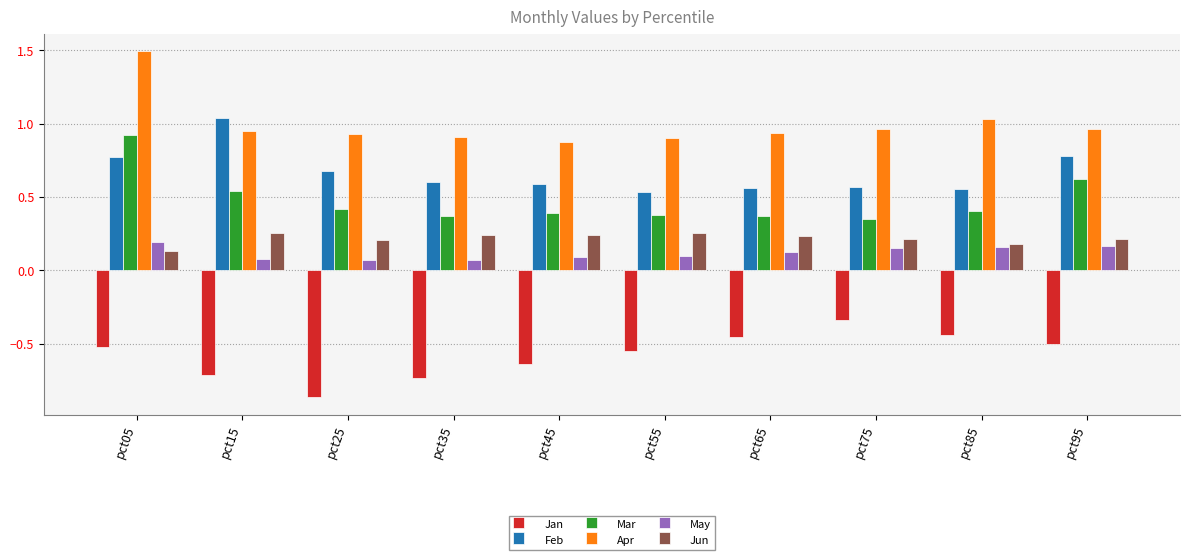

What is the sum of all May values?

1.2